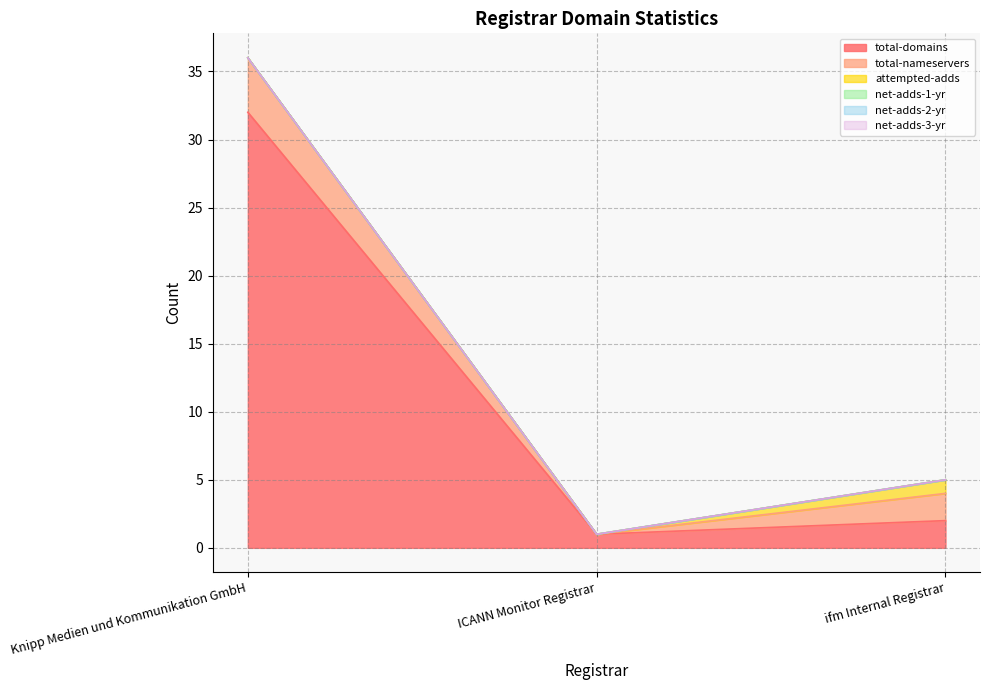

True or false: total-domains has a value of 3 at ifm Internal Registrar.

False